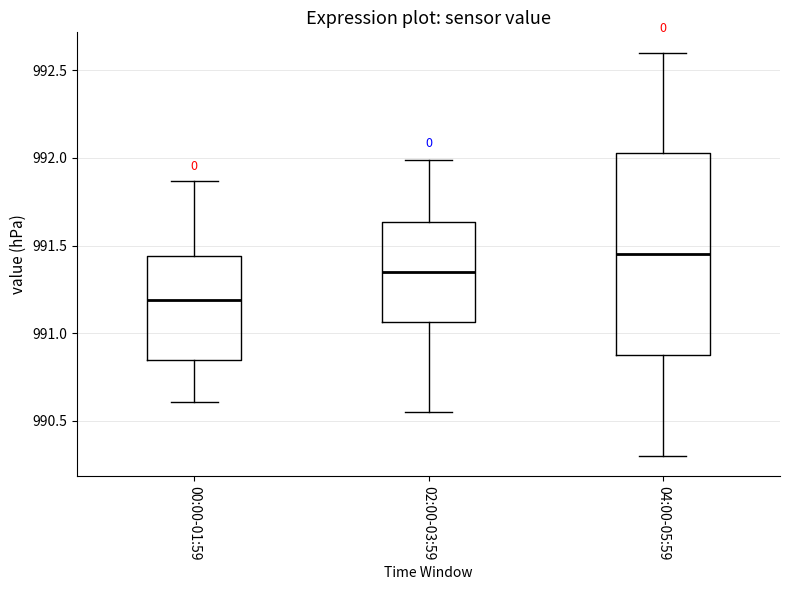

Which box is the tallest, from its lower edge to its upper edge?

04:00-05:59